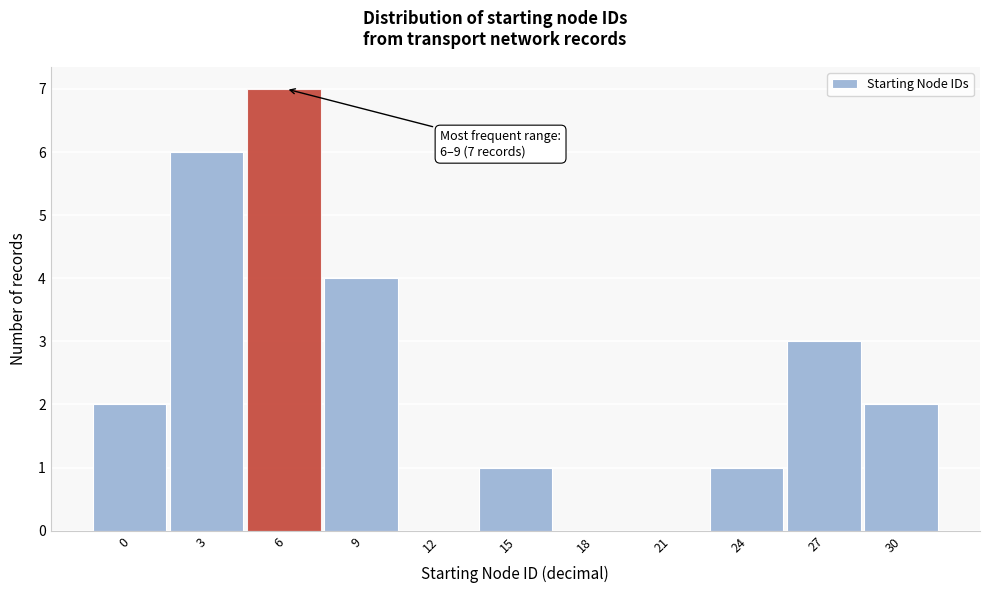

Reading left to right, what are all the values shown in this chart?

0=2	3=6	6=7	9=4	12=0	15=1	18=0	21=0	24=1	27=3	30=2